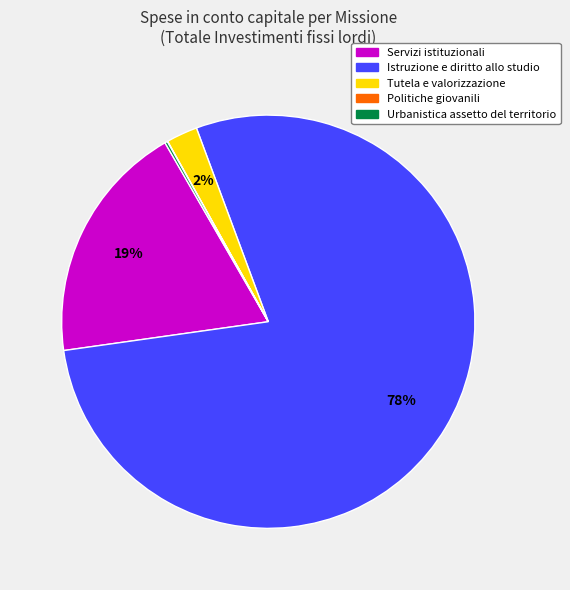

Is the sum of Tutela e valorizzazione and Istruzione e diritto allo studio greater than half?

Yes